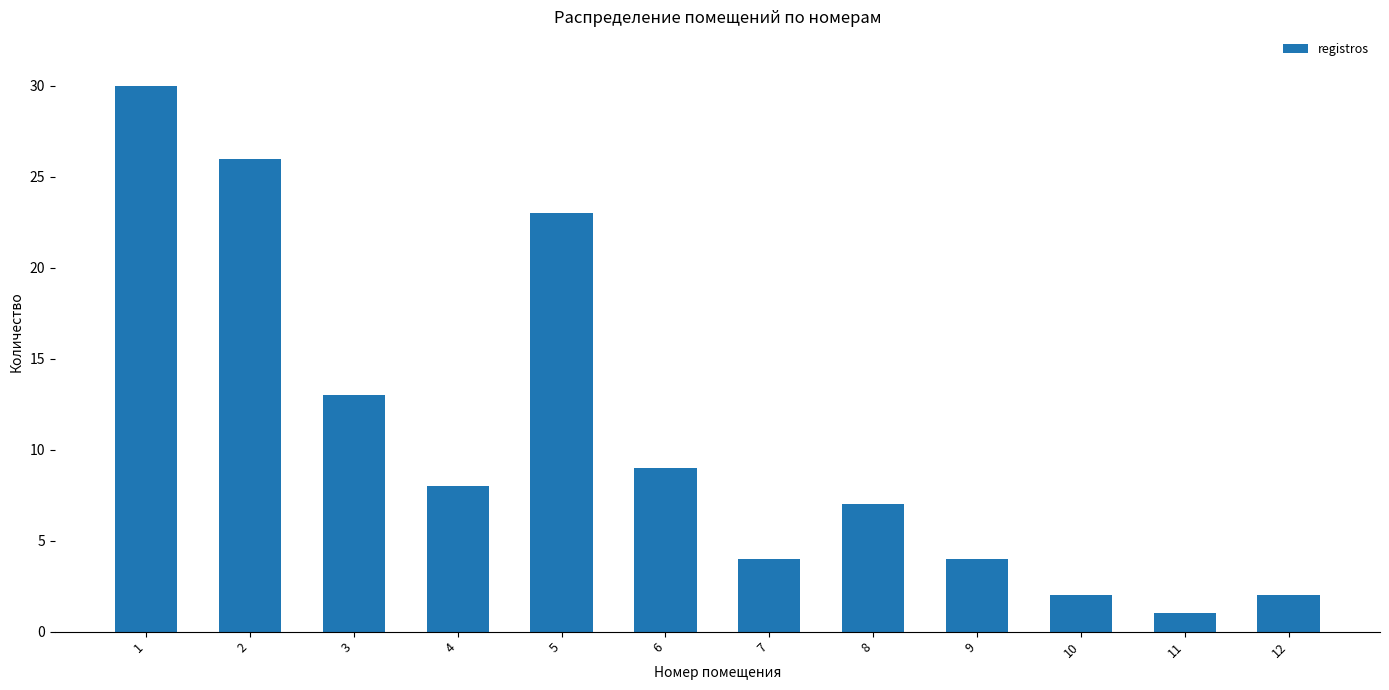

Reading right to left, transcribe all the data shown in this chart.

12=2	11=1	10=2	9=4	8=7	7=4	6=9	5=23	4=8	3=13	2=26	1=30